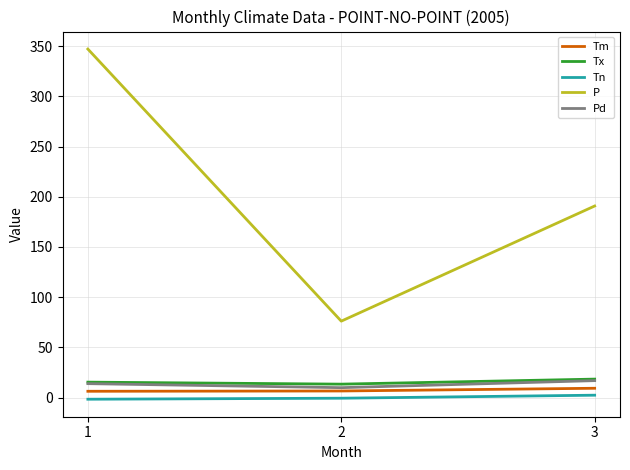

Is it true that P equals 190.8 at 3?

True